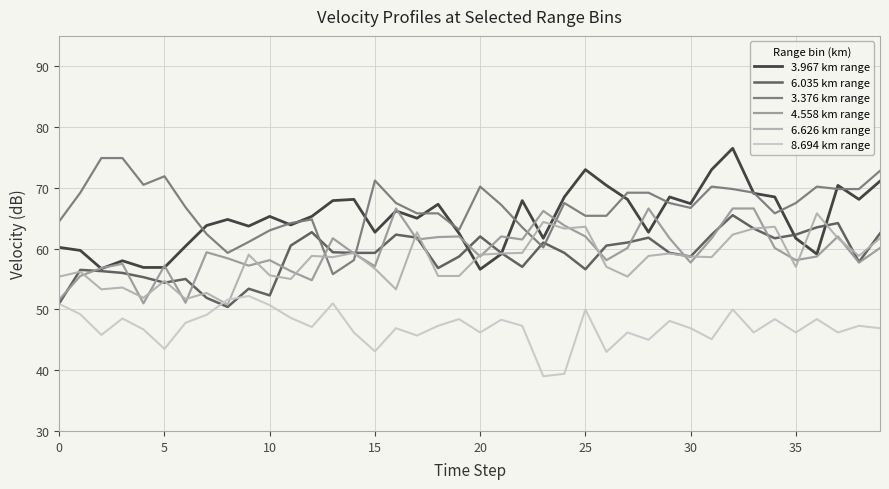

Reading left to right, list all the values displayed in this chart.

3.967 km range: 60.2	59.7	56.7	58.0	56.9	56.9	60.4	63.8	64.8	63.7	65.3	63.9	65.3	67.9	68.1	62.7	66.2	65.0	67.3	62.5	56.6	59.1	67.9	61.7	68.5	73.0	70.4	68.1	62.7	68.5	67.4	73.0	76.5	69.1	68.5	61.7	59.1	70.4	68.1	71.1
6.035 km range: 51.0	56.5	56.3	56.0	55.3	54.4	55.0	51.9	50.4	53.4	52.3	60.5	62.7	59.4	59.3	59.3	62.3	61.8	56.8	58.7	62.0	59.3	57.0	61.0	59.3	56.6	60.5	61.0	61.8	59.3	58.7	62.3	65.5	63.3	61.7	62.3	63.5	64.2	57.8	62.5
3.376 km range: 64.5	69.2	74.9	74.9	70.5	71.9	66.8	62.4	59.3	61.1	63.0	64.2	64.8	55.8	58.1	71.2	67.5	65.8	65.8	63.1	70.2	67.2	63.5	60.2	67.5	65.4	65.4	69.2	69.2	67.5	66.7	70.2	69.8	69.2	65.8	67.5	70.2	69.8	69.8	72.8
4.558 km range: 51.6	55.5	56.8	57.5	51.0	57.2	51.1	59.4	58.4	57.2	58.1	56.3	54.8	61.7	59.2	57.1	66.6	61.5	61.9	62.0	58.7	62.0	61.5	66.2	63.8	62.0	58.1	60.1	66.6	61.7	57.7	61.7	66.6	66.6	60.1	58.1	58.7	62.0	57.7	60.1
6.626 km range: 55.4	56.2	53.3	53.6	51.9	54.7	51.7	52.7	50.8	59.0	55.6	55.0	58.8	58.6	59.3	56.7	53.3	62.7	55.5	55.5	59.0	59.2	59.3	64.4	63.3	63.6	57.0	55.4	58.8	59.2	58.7	58.6	62.3	63.3	63.6	57.0	65.8	61.7	58.8	61.7
8.694 km range: 50.9	49.2	45.8	48.5	46.7	43.5	47.8	49.1	51.6	52.2	50.7	48.6	47.1	51.0	46.2	43.1	46.9	45.7	47.3	48.4	46.2	48.3	47.3	39.0	39.4	50.0	43.0	46.2	45.0	48.1	46.9	45.1	50.0	46.2	48.4	46.2	48.4	46.2	47.3	46.9